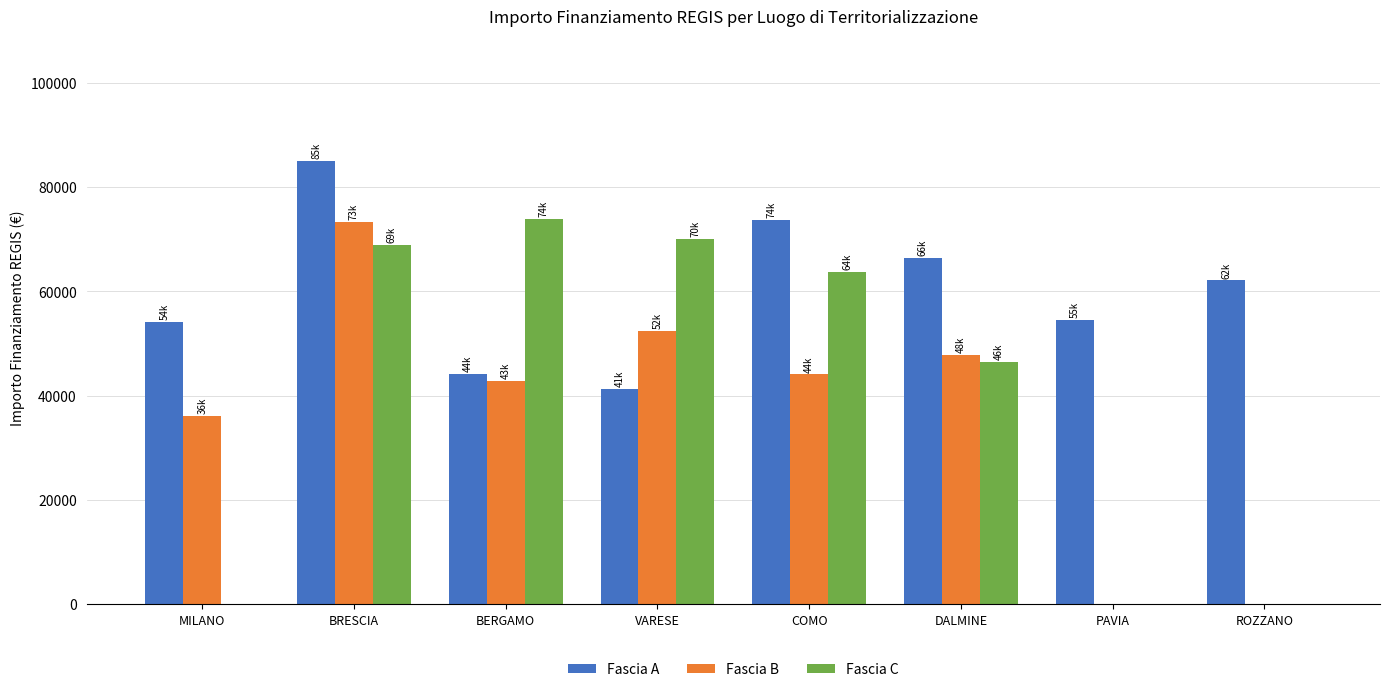

What is the greatest value displayed?

84977.9